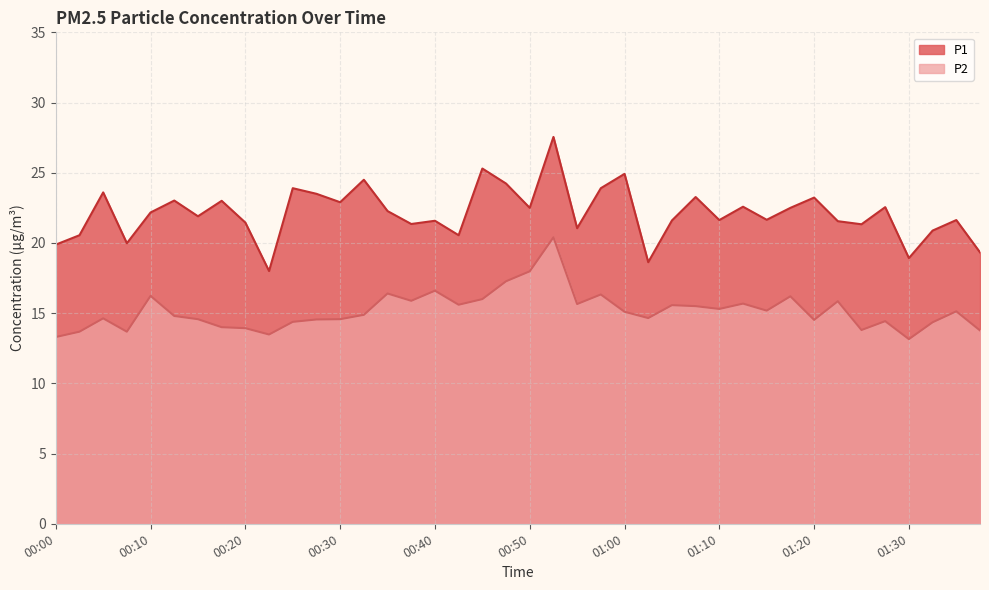

Reading left to right, what are all the values shown in this chart?

P1: 19.9	20.6	23.6	20.0	22.2	23.0	21.9	23.0	21.4	18.0	23.9	23.5	22.9	24.5	22.3	21.4	21.6	20.6	25.3	24.2	22.5	27.6	21.1	23.9	24.9	18.6	21.6	23.3	21.6	22.6	21.6	22.5	23.2	21.6	21.3	22.6	18.9	20.9	21.6	19.3
P2: 13.3	13.7	14.6	13.7	16.2	14.8	14.6	14.0	13.9	13.5	14.4	14.6	14.6	14.9	16.4	15.9	16.6	15.6	16.0	17.3	18.0	20.4	15.7	16.3	15.1	14.7	15.6	15.5	15.3	15.7	15.2	16.2	14.5	15.8	13.8	14.4	13.2	14.3	15.1	13.8